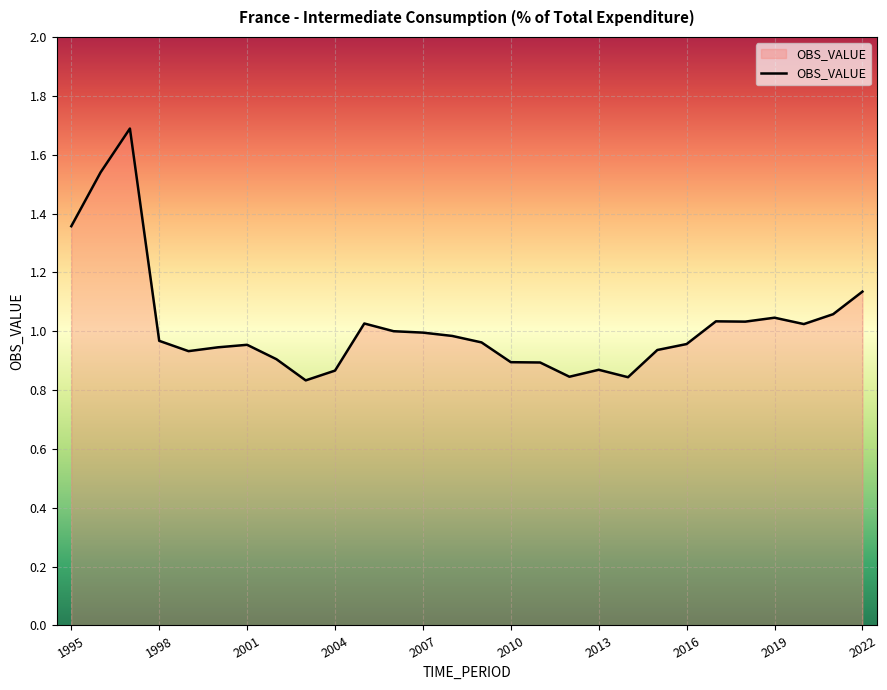

What is the greatest value displayed?

1.7